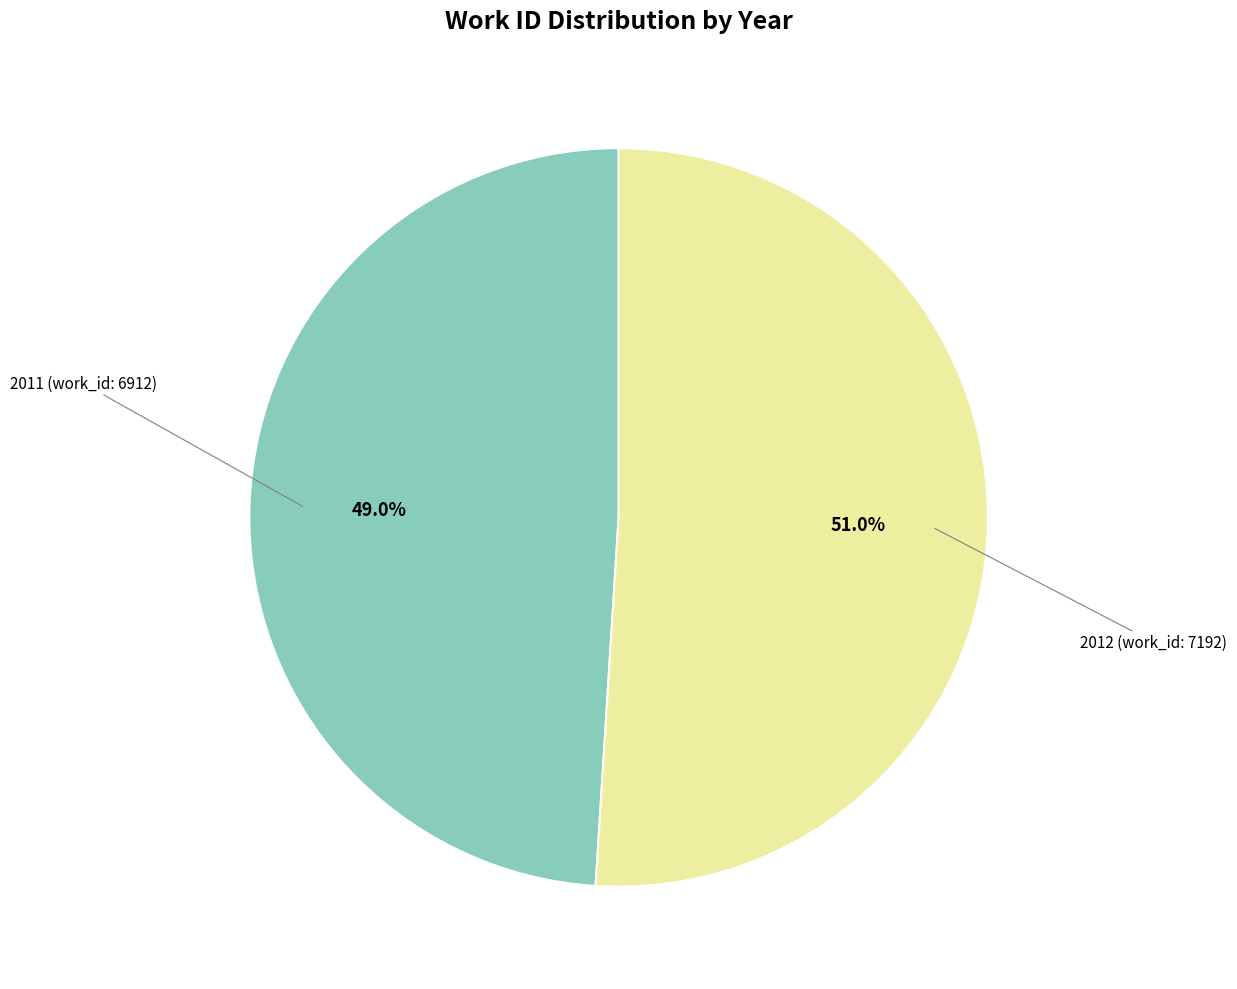

Does any single category account for the majority?

Yes